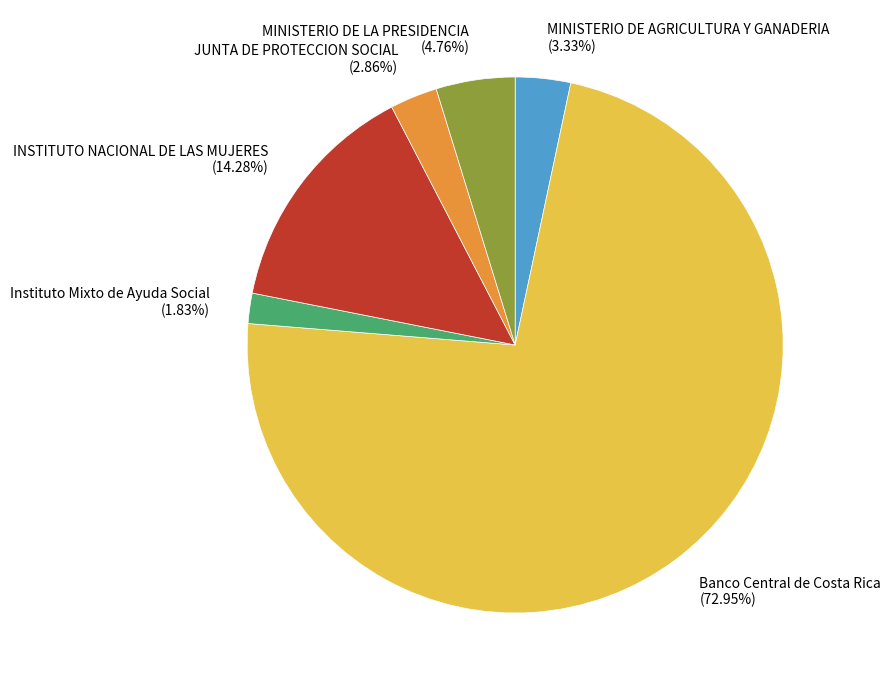

To the nearest percent, what portion does Banco Central de Costa Rica represent?

73%